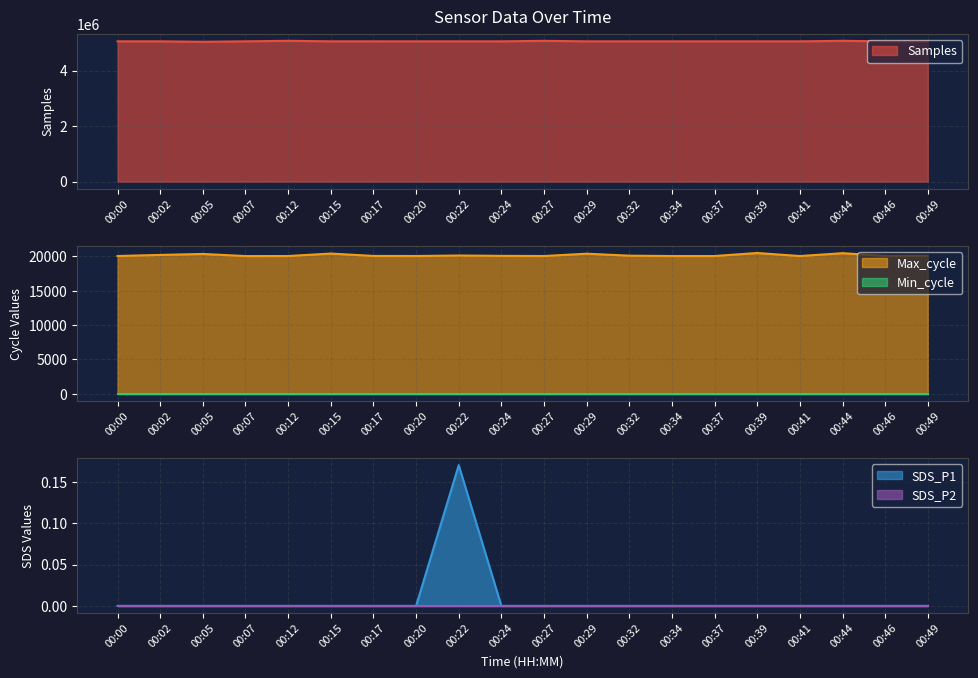

The value of Samples at 00:22 is 5054919. True or false?

True